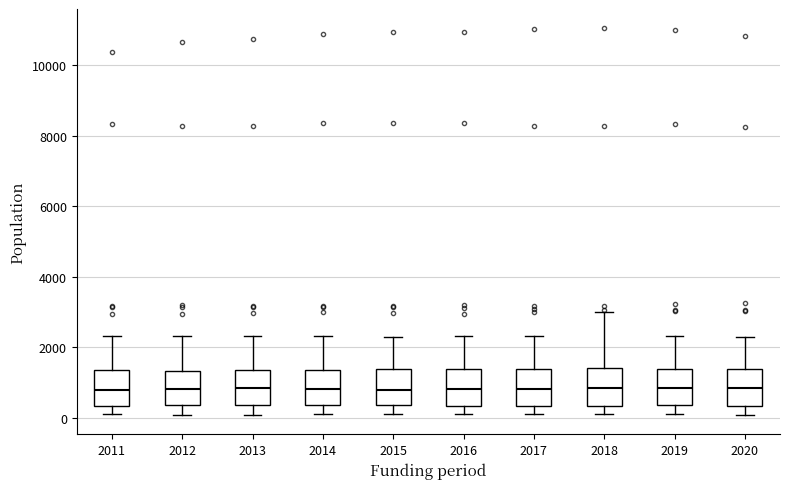

Reading left to right, transcribe this box plot: for each box, give where its median line is, the range the box spans, and where its two whiskers end, as read against the y-axis. The values are not printed on the chart, so give them approximately, as read against the axis.

2011: median 800, box 400 to 1400, whiskers 200 to 2400
2012: median 800, box 400 to 1400, whiskers 0 to 2400
2013: median 800, box 400 to 1400, whiskers 0 to 2400
2014: median 800, box 400 to 1400, whiskers 200 to 2400
2015: median 800, box 400 to 1400, whiskers 200 to 2400
2016: median 800, box 400 to 1400, whiskers 200 to 2400
2017: median 800, box 400 to 1400, whiskers 200 to 2400
2018: median 800, box 400 to 1400, whiskers 200 to 3000
2019: median 800, box 400 to 1400, whiskers 200 to 2400
2020: median 800, box 400 to 1400, whiskers 0 to 2200